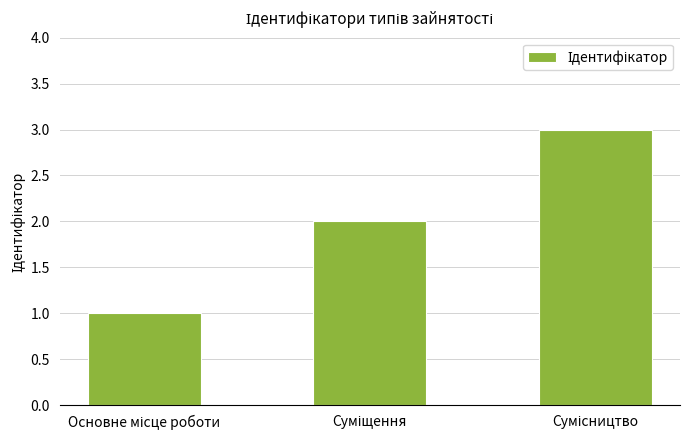

What is the greatest value displayed?

3